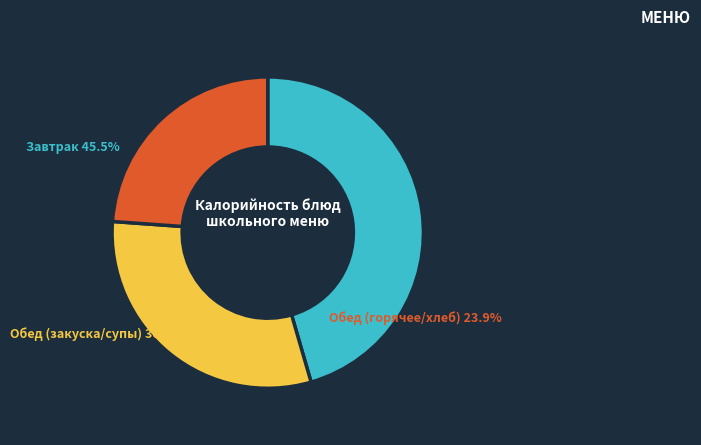

Is there a majority slice in this chart?

No